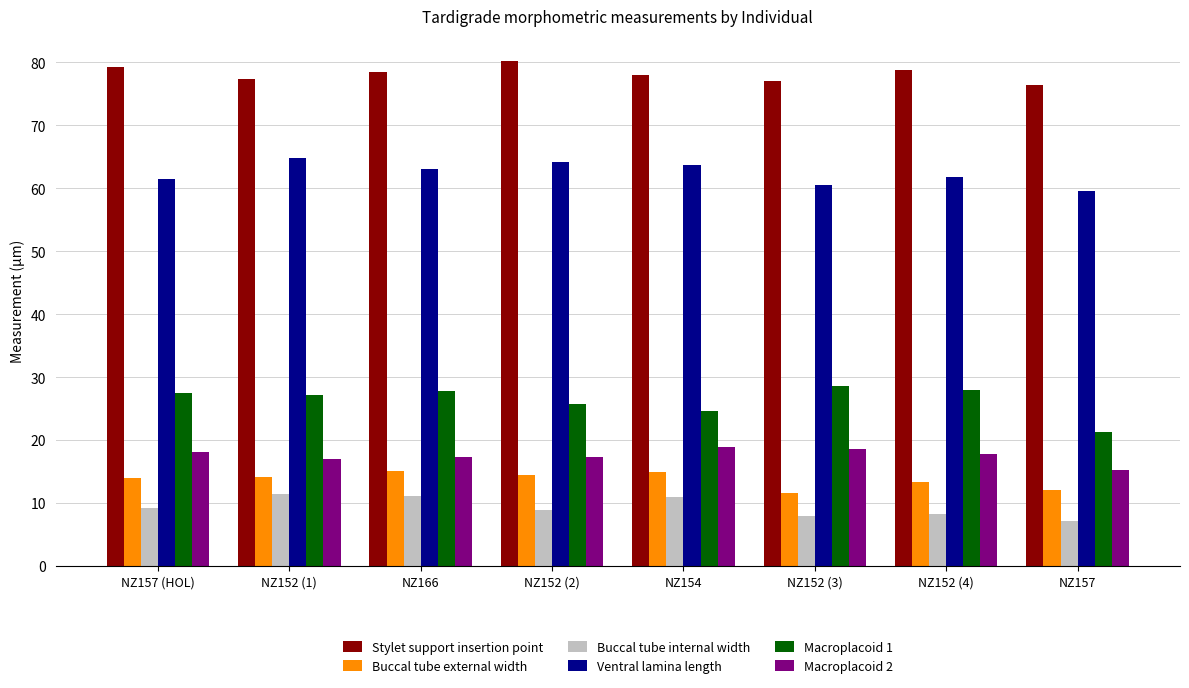

What is the sum of the Ventral lamina length values at NZ152 (3) and NZ154?

124.2